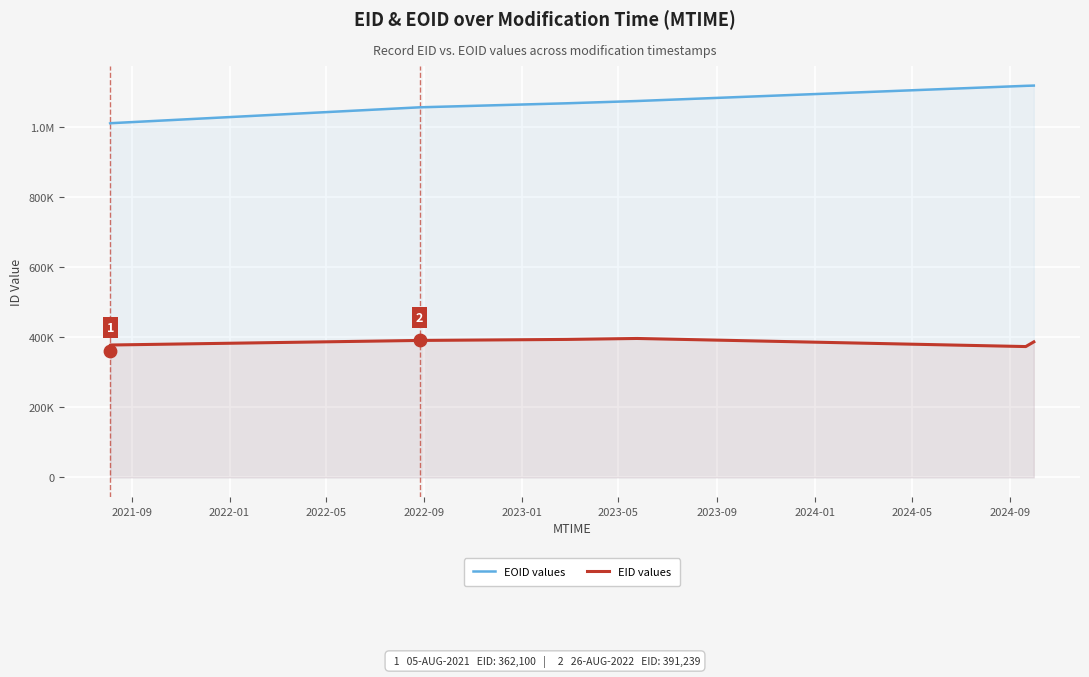

Which series reaches the maximum Y coordinate?

EOID values